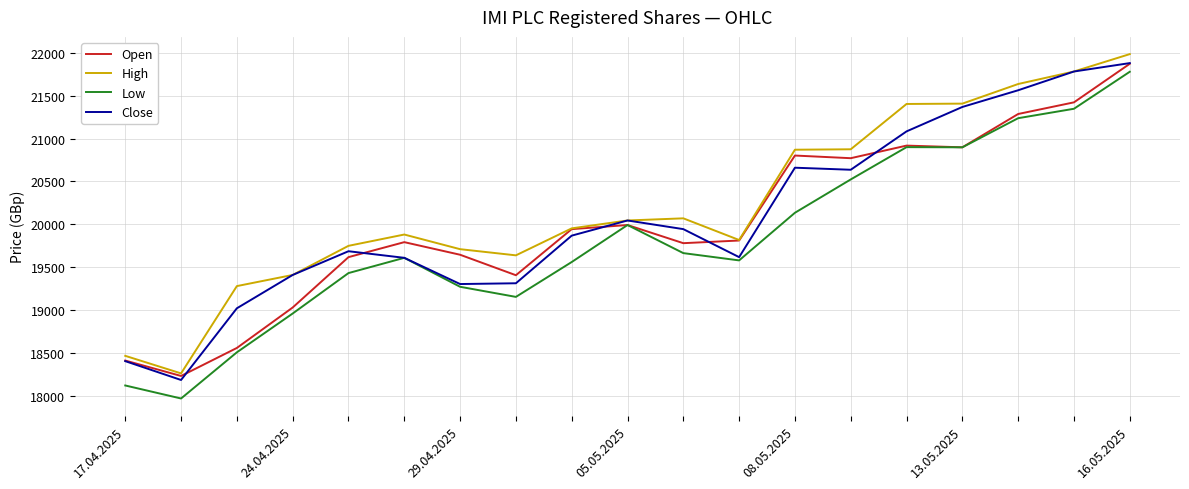

Which series has the largest range (max minus min)?

Low